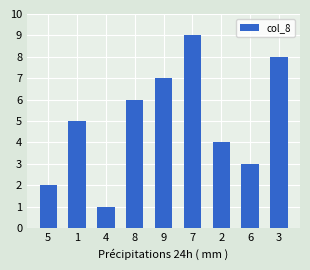

What is the label of the 6th bar from the left?

7